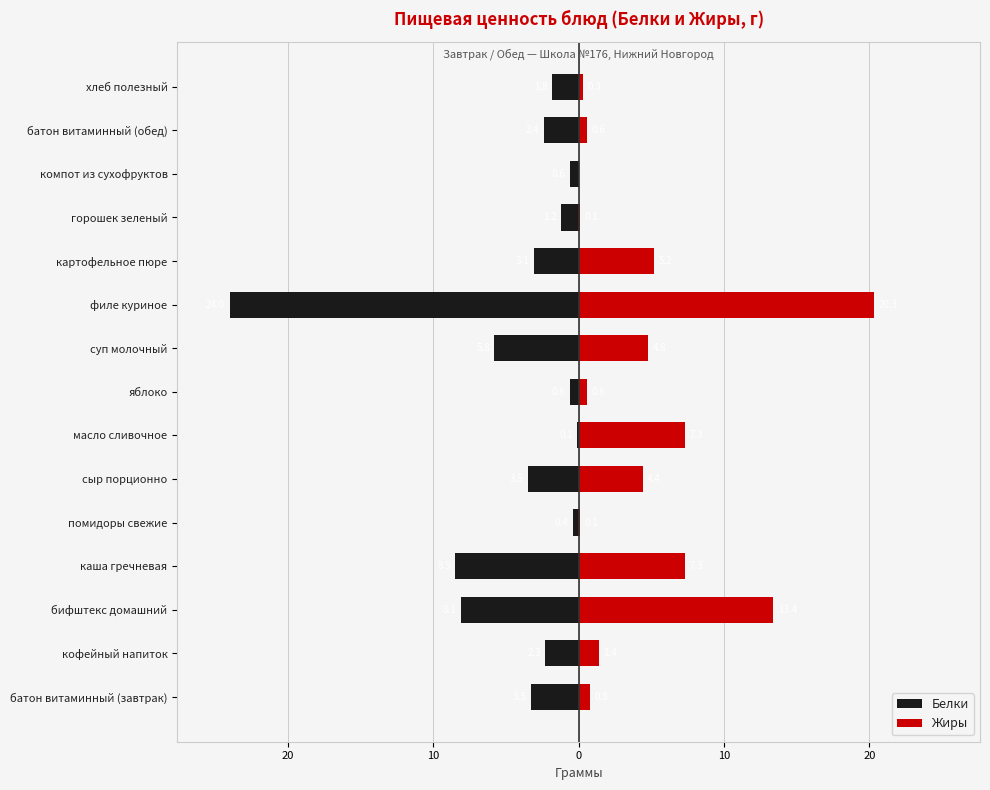

Does the chart contain stacked bars?

No